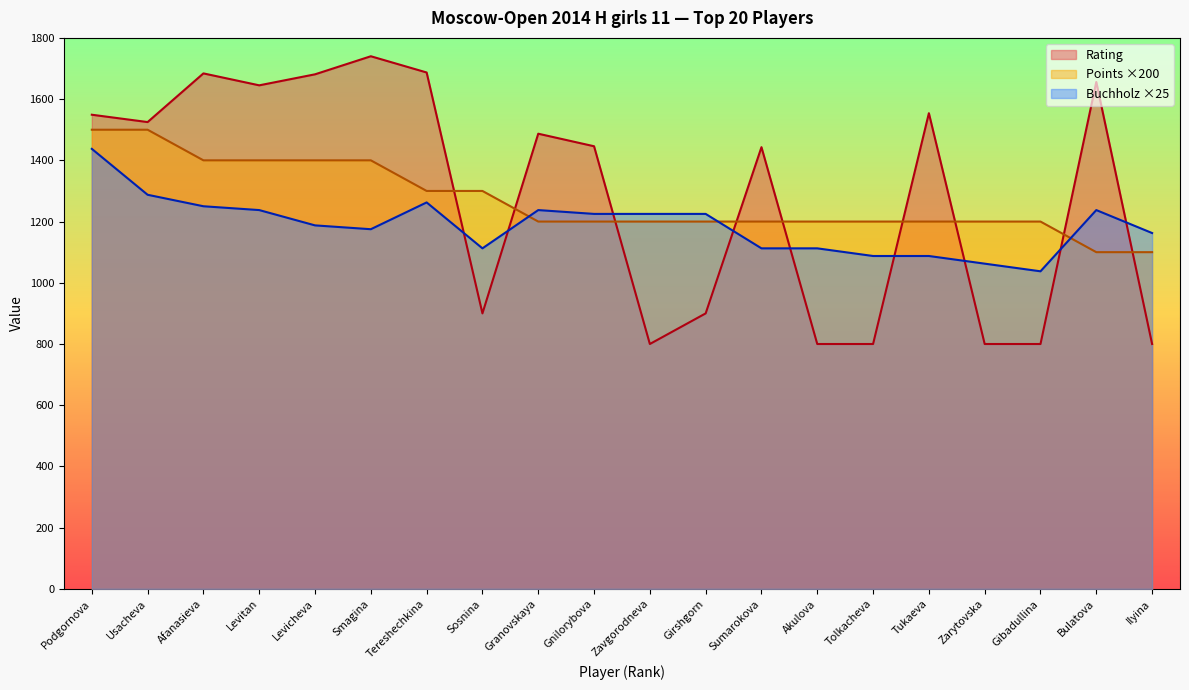

How many times do Buchholz and Points cross each other?

3